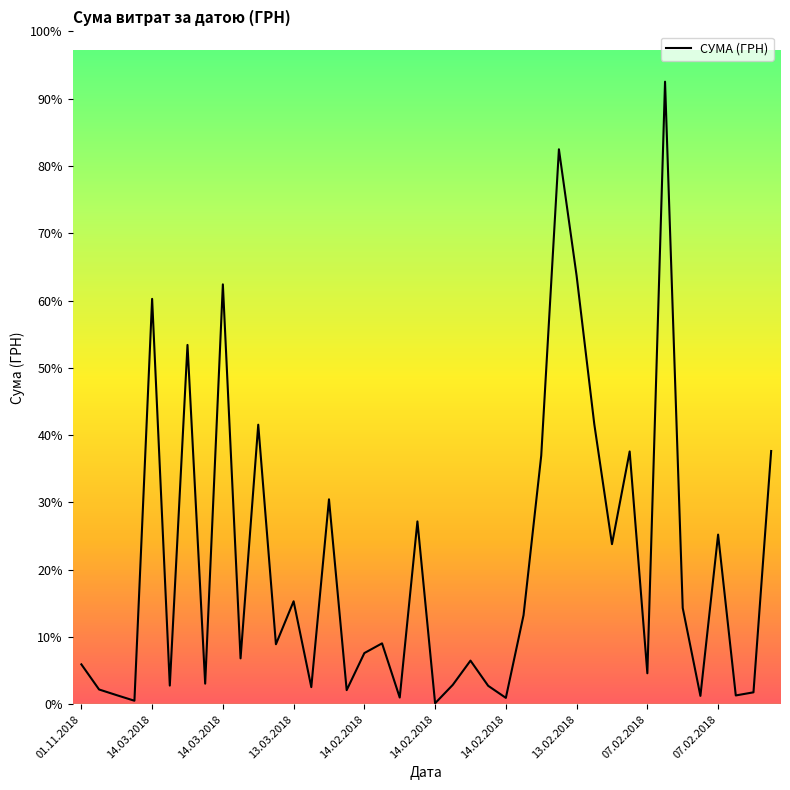

Does the chart have visible grid lines?

No